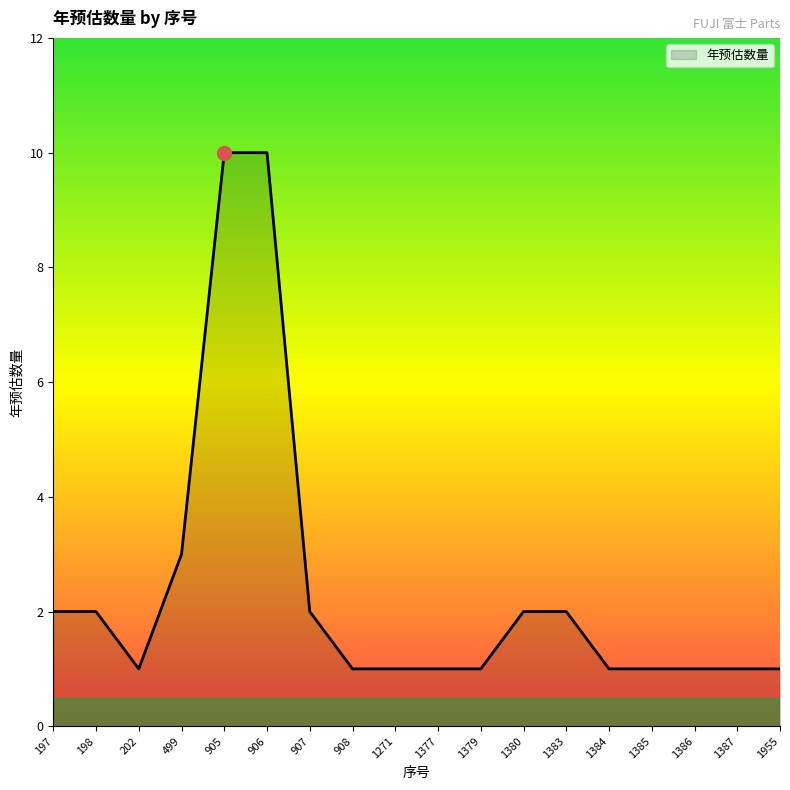

Does the chart display data point markers on the line(s)?

No